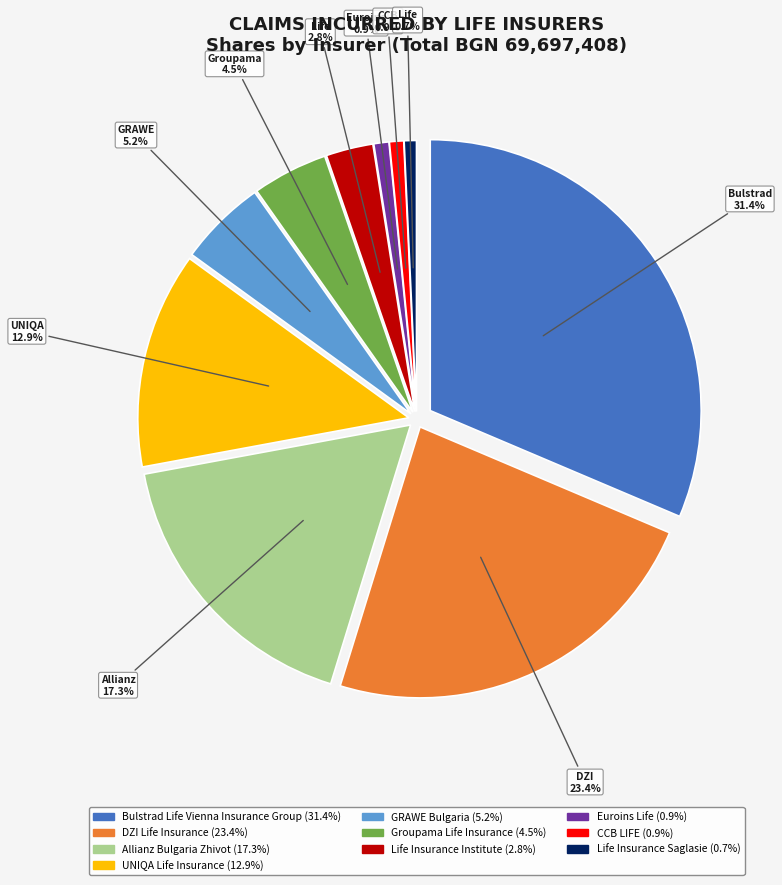

Does Life Insurance Institute account for over 50% of the chart?

No